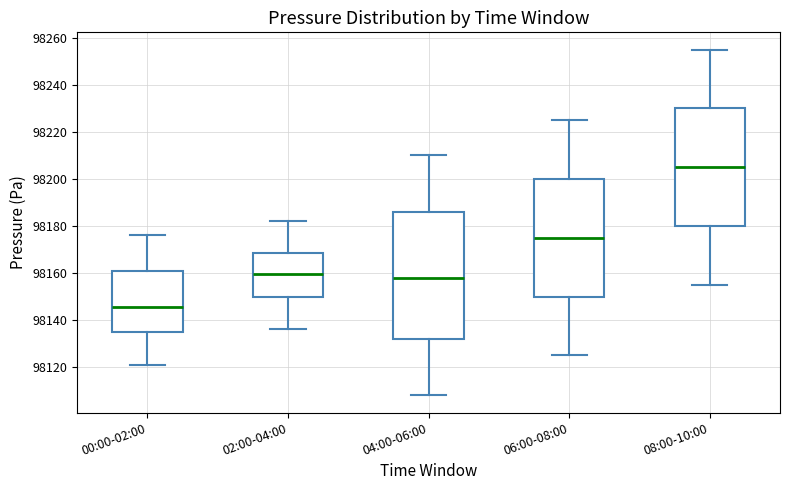

Which box's median line is the highest?

08:00-10:00